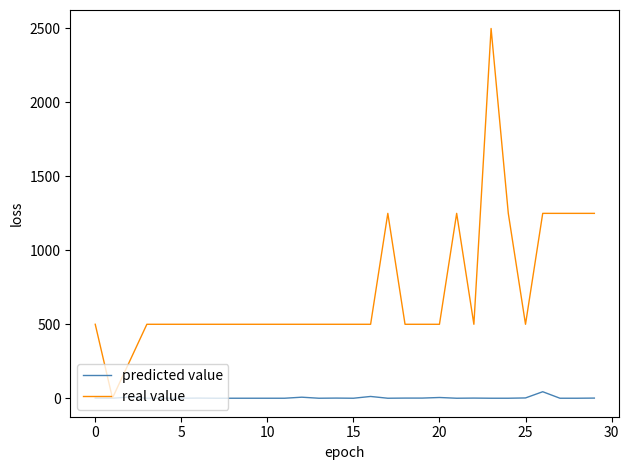

Which series has the largest total across all categories?

real value